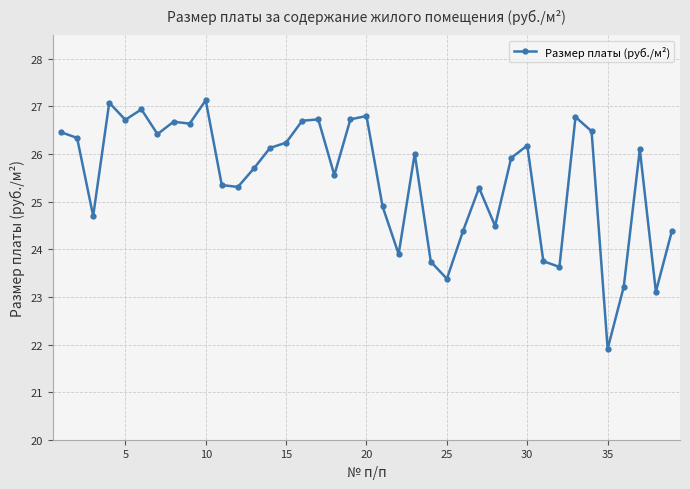

How many data points are less than 26?

19